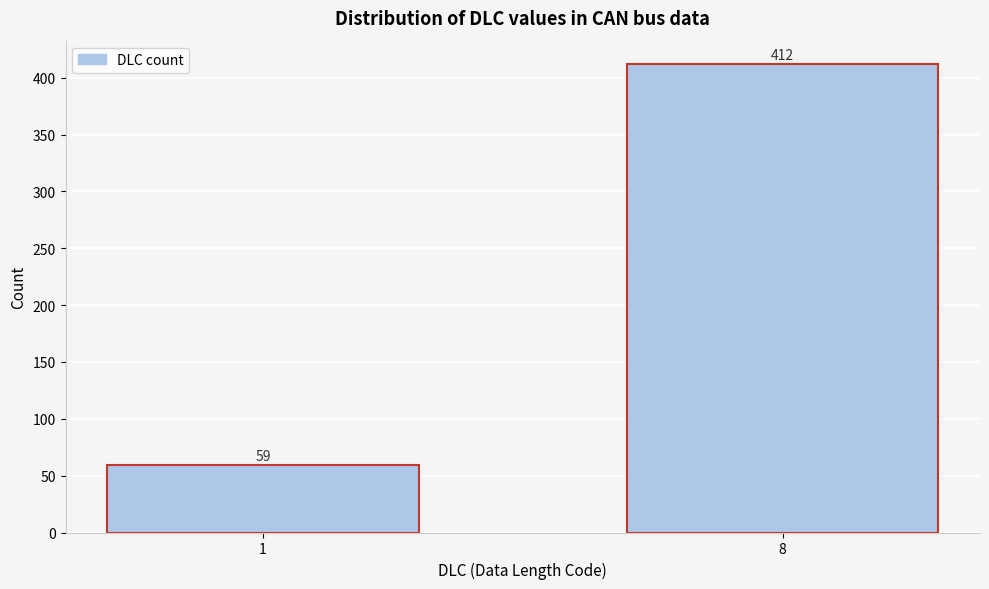

Reading right to left, extract all data points from this chart.

412	59